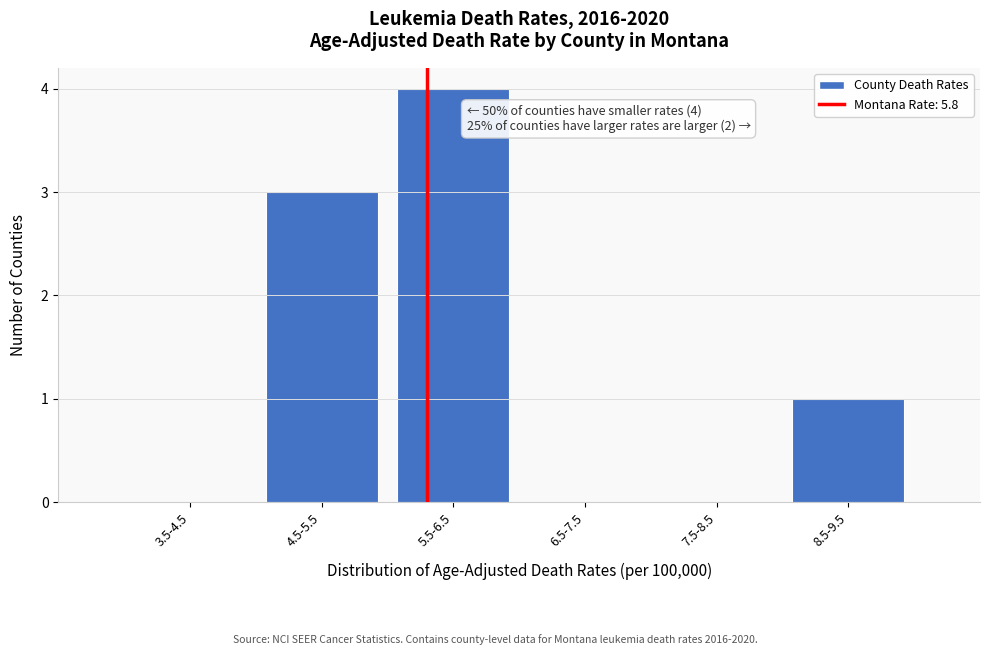

Reading right to left, extract all data points from this chart.

8.5-9.5=1	7.5-8.5=0	6.5-7.5=0	5.5-6.5=4	4.5-5.5=3	3.5-4.5=0